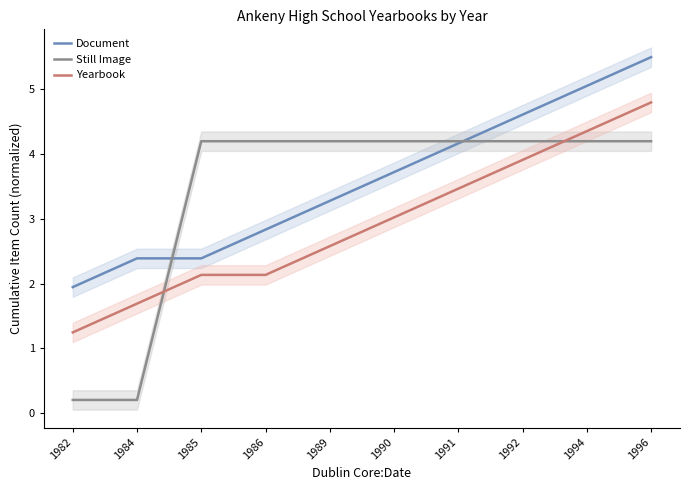

Rank the series by their maximum value, from lowest to highest.

Still Image, Yearbook, Document